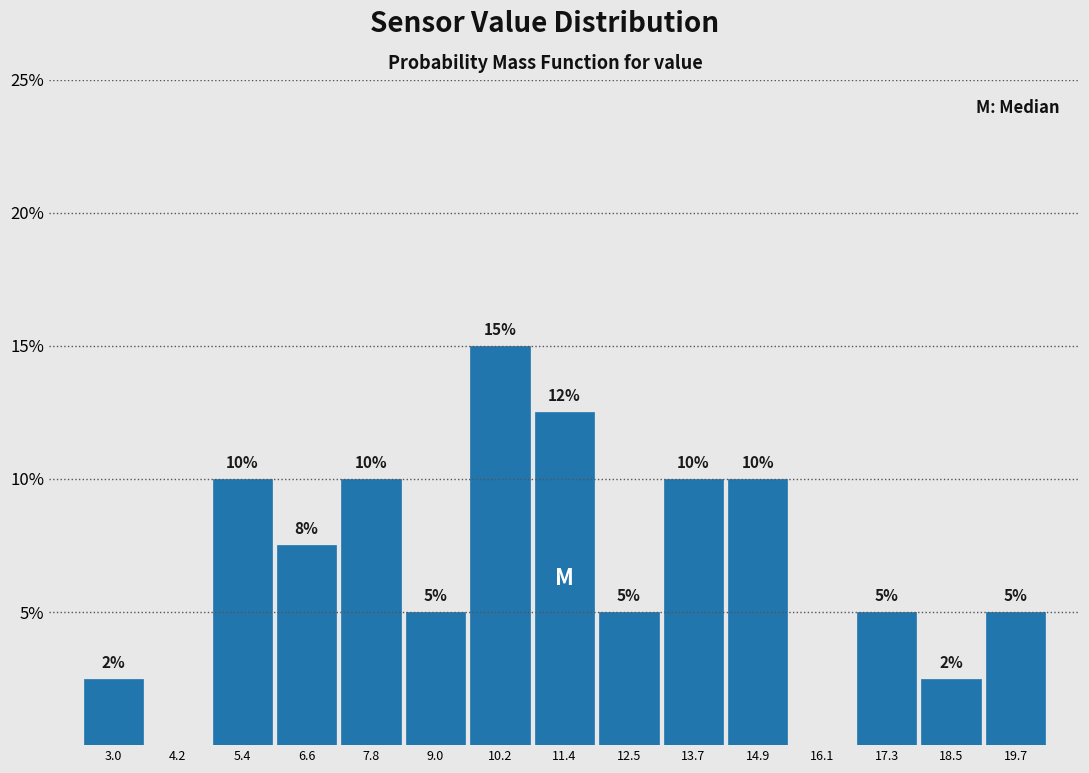

Over which range of the x-axis is the bar tallest?

9.6 to 10.8